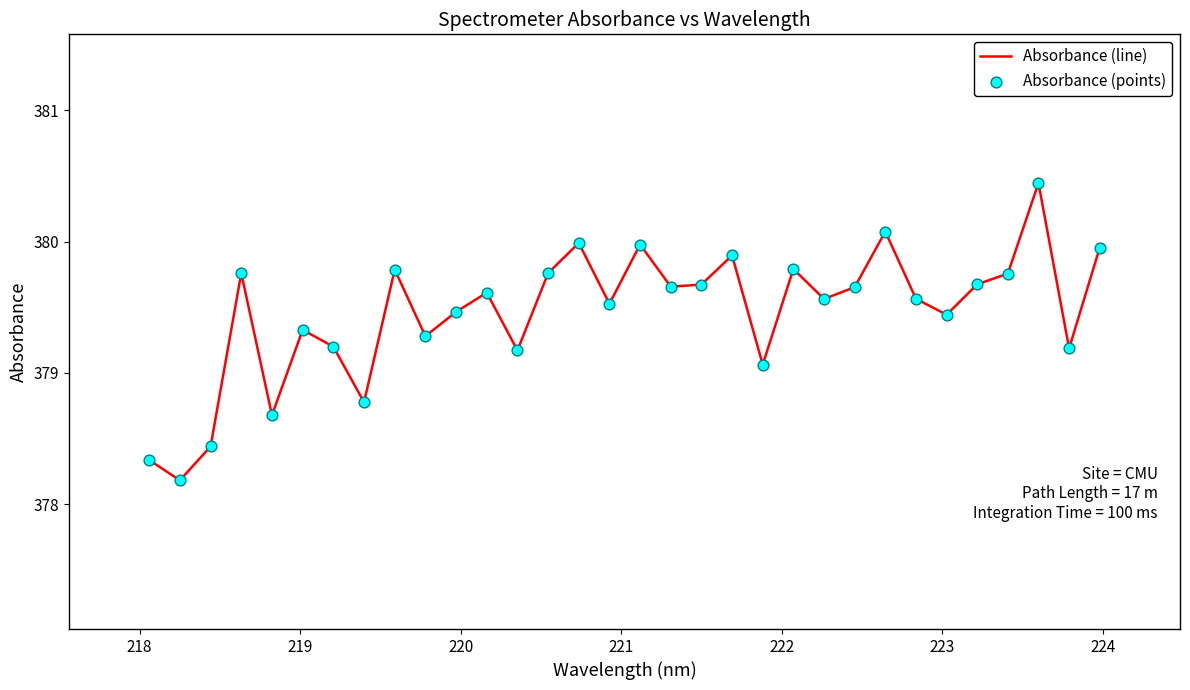

What is the difference between the maximum and minimum values?

2.3